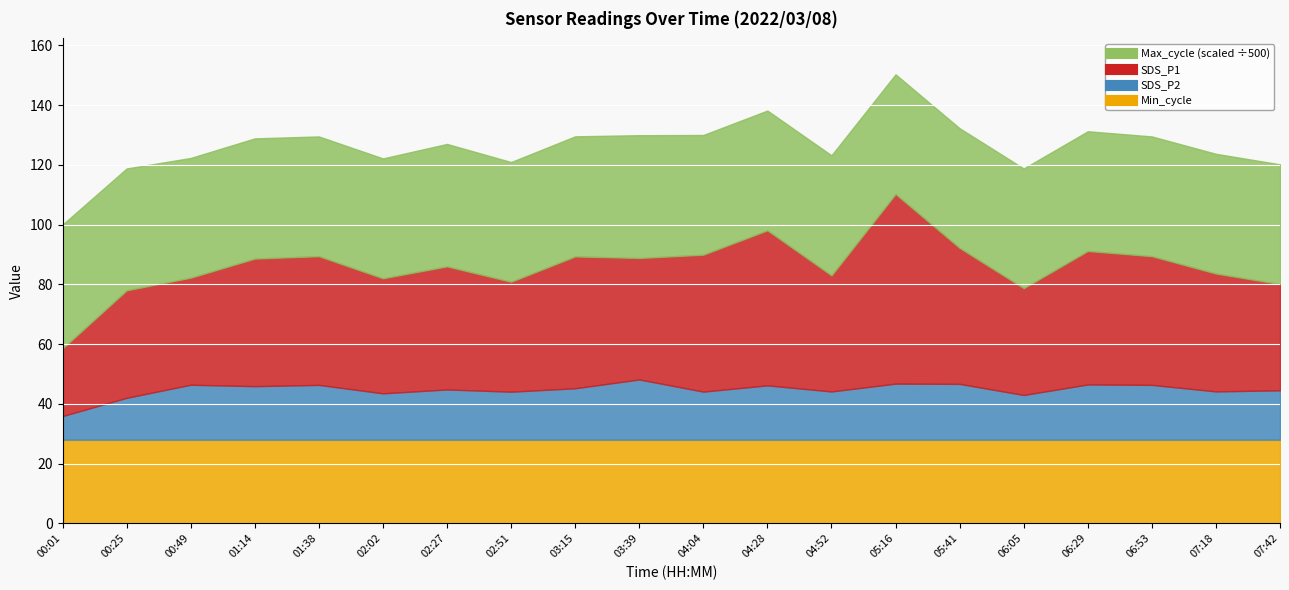

Which series ends up on top after the final intersection of Min_cycle and SDS_P1?

SDS_P1